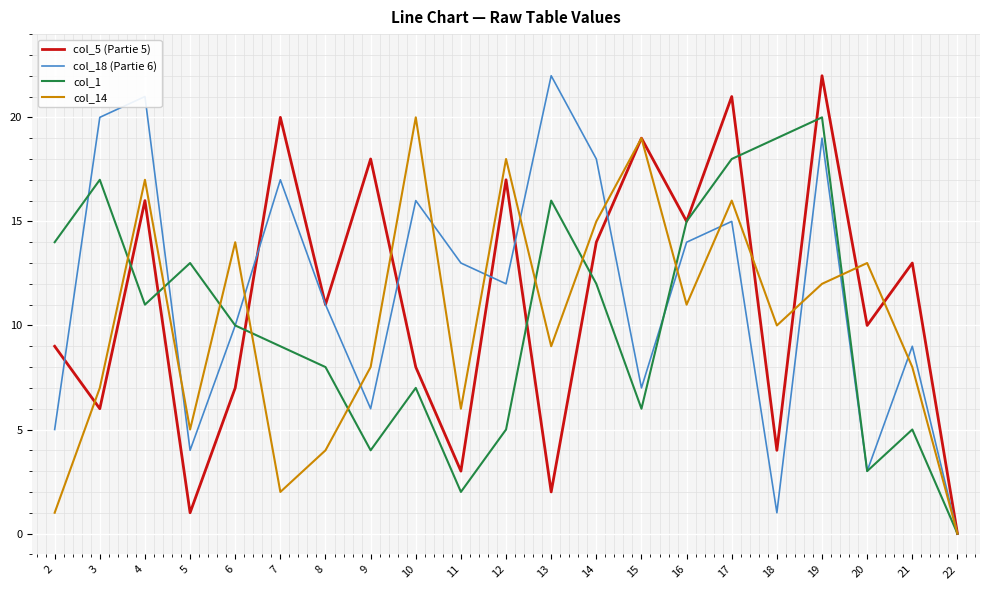

At which label does col_1 first exceed 10?

2